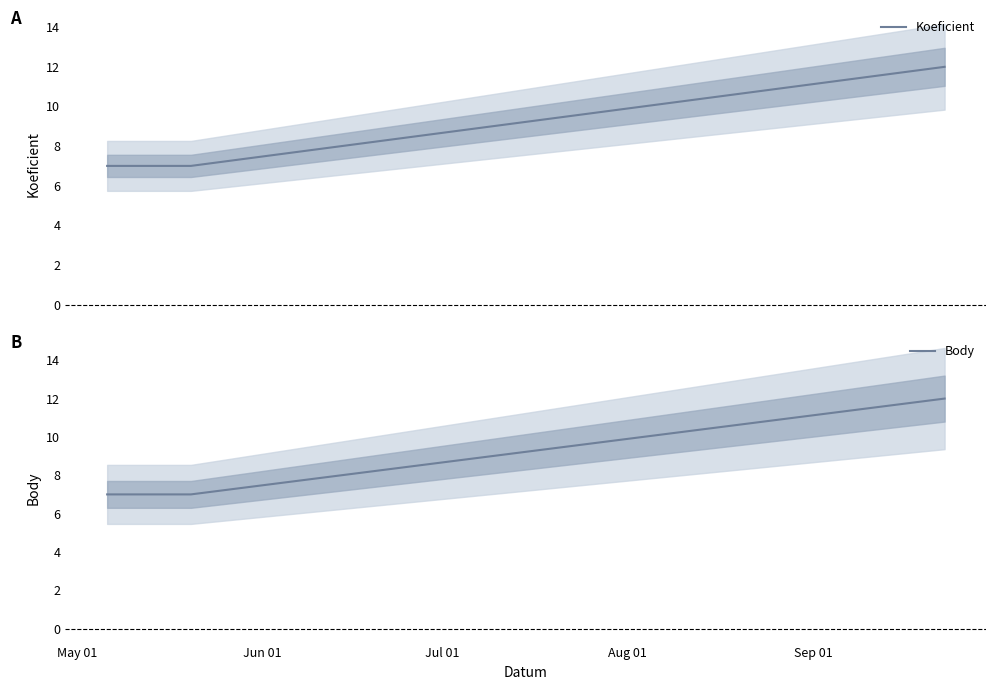

True or false: Body has more than 2 points higher than both neighbors.

False